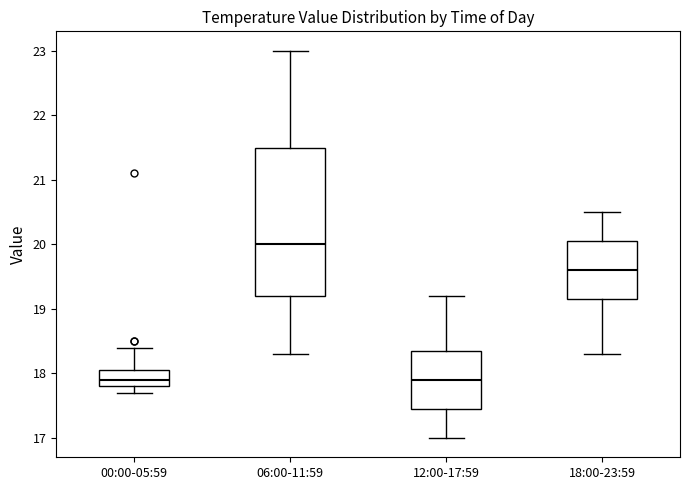

Which box is the tallest, from its lower edge to its upper edge?

06:00-11:59